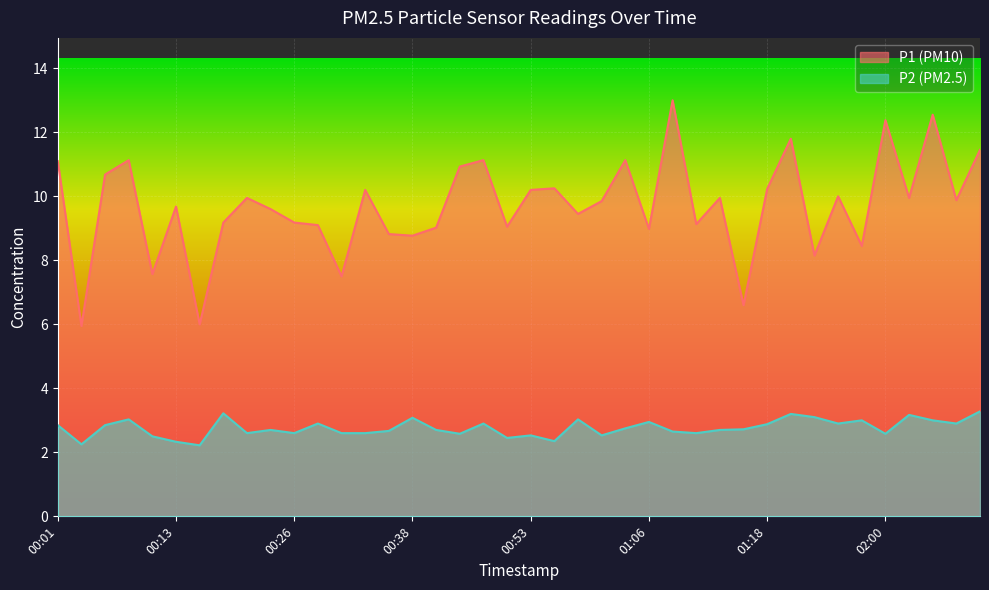

What is the total value across all series at 02:03?

13.1